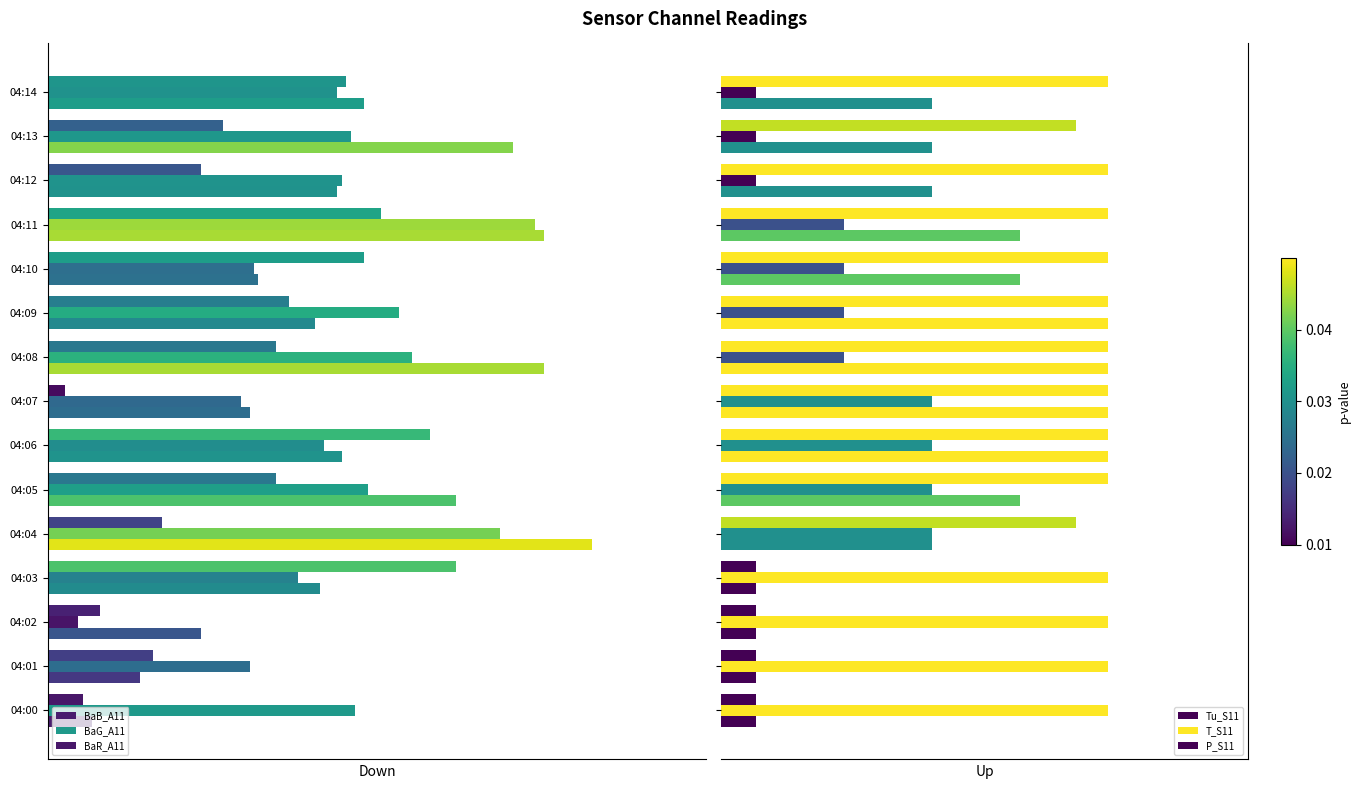

Are the bars horizontal?

Yes